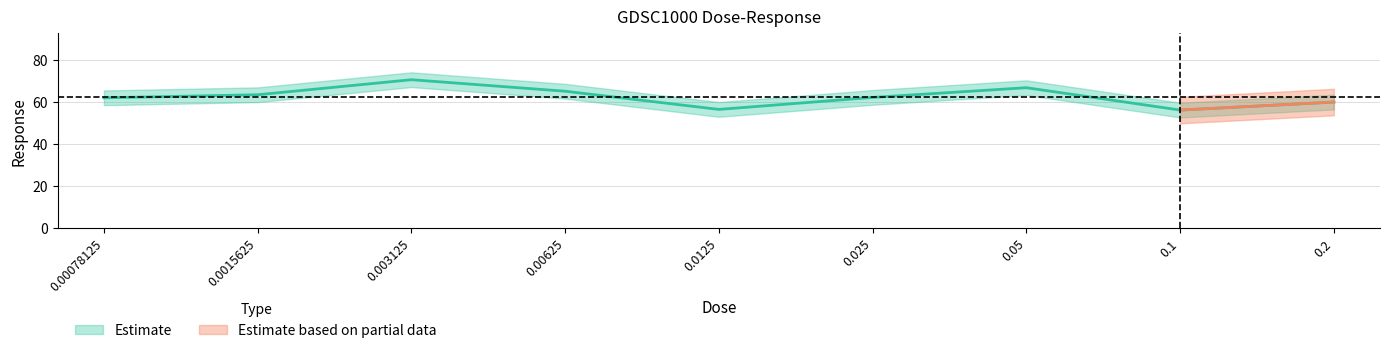

Which category has the highest value across all series?

0.003125